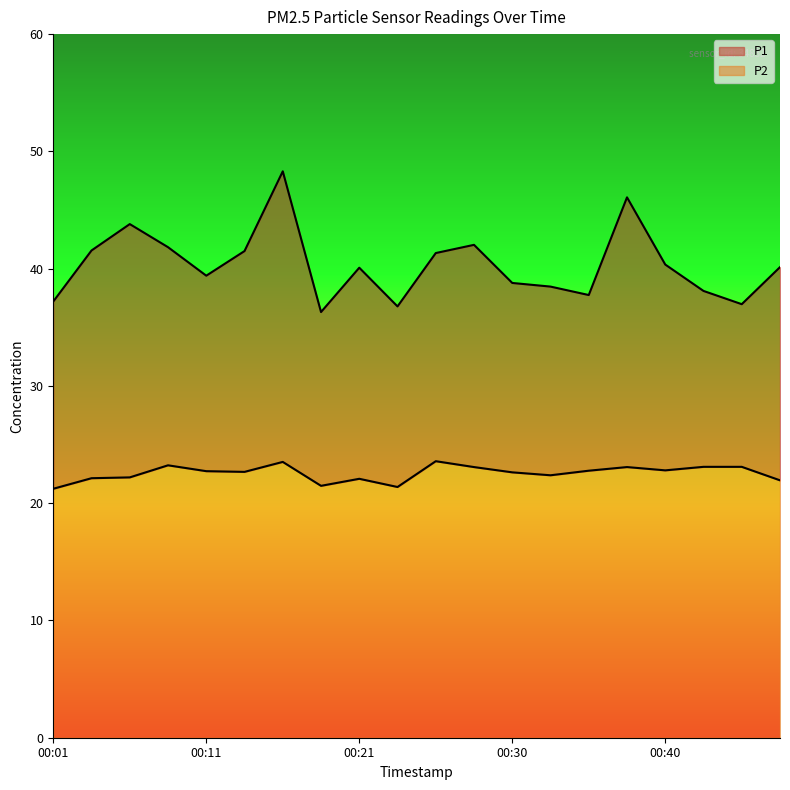

Rank the categories by P2 value from lowest to highest.

00:01, 00:23, 00:18, 00:48, 00:21, 00:03, 00:06, 00:33, 00:30, 00:13, 00:11, 00:35, 00:40, 00:28, 00:38, 00:43, 00:45, 00:08, 00:16, 00:26